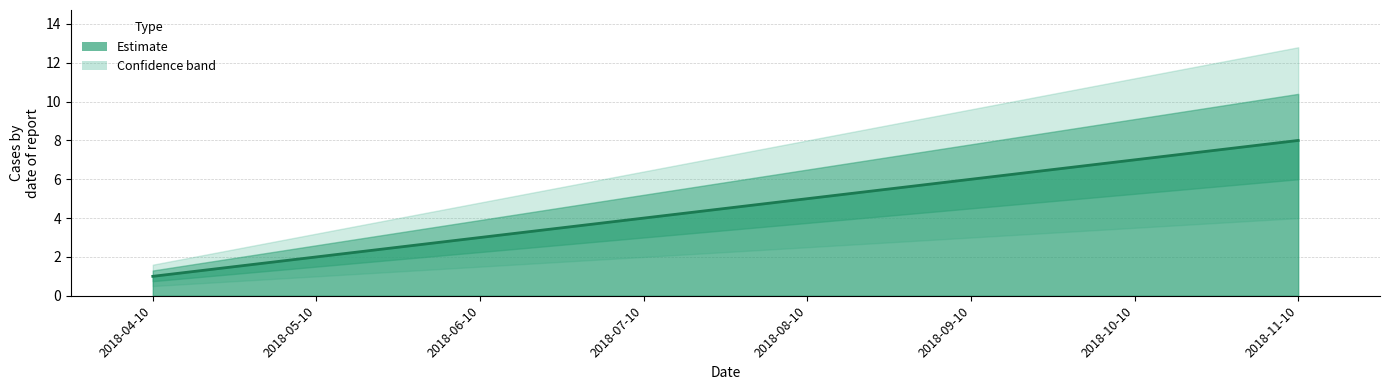

What is the value of the 2nd point from the left?

2